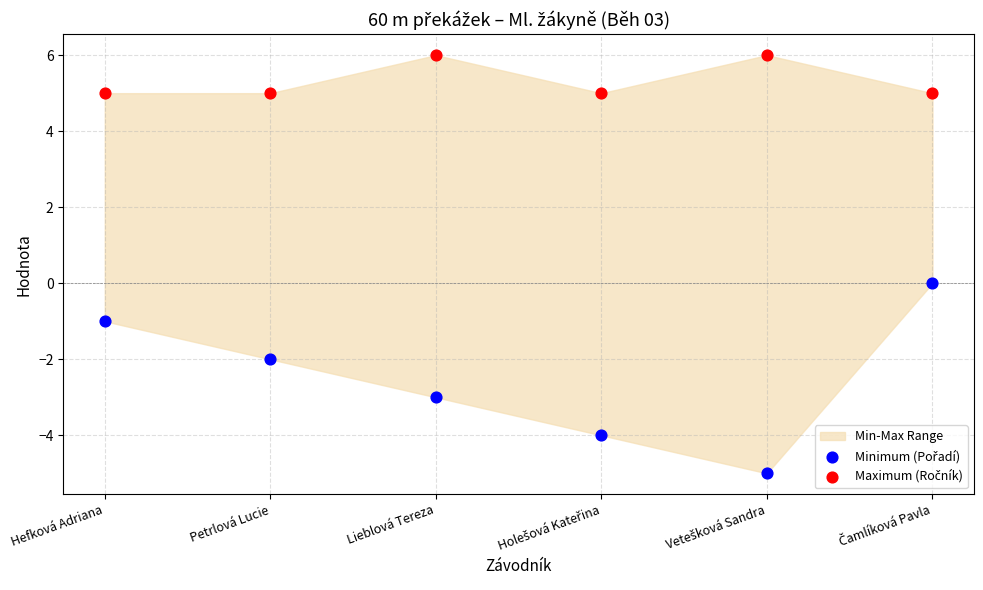

Across all data points, what is the range of Y values (max minus min)?

11